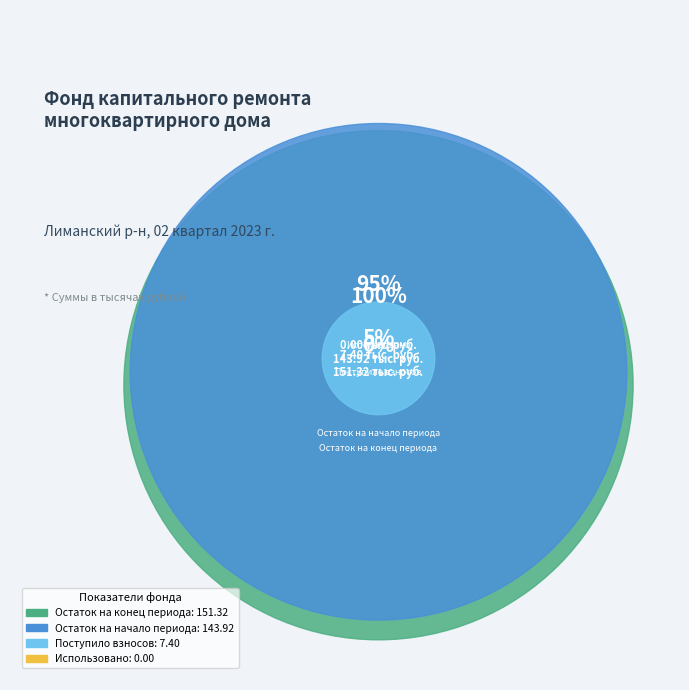

To the nearest percent, what is the difference between the largest and smallest slice percentages?

50%